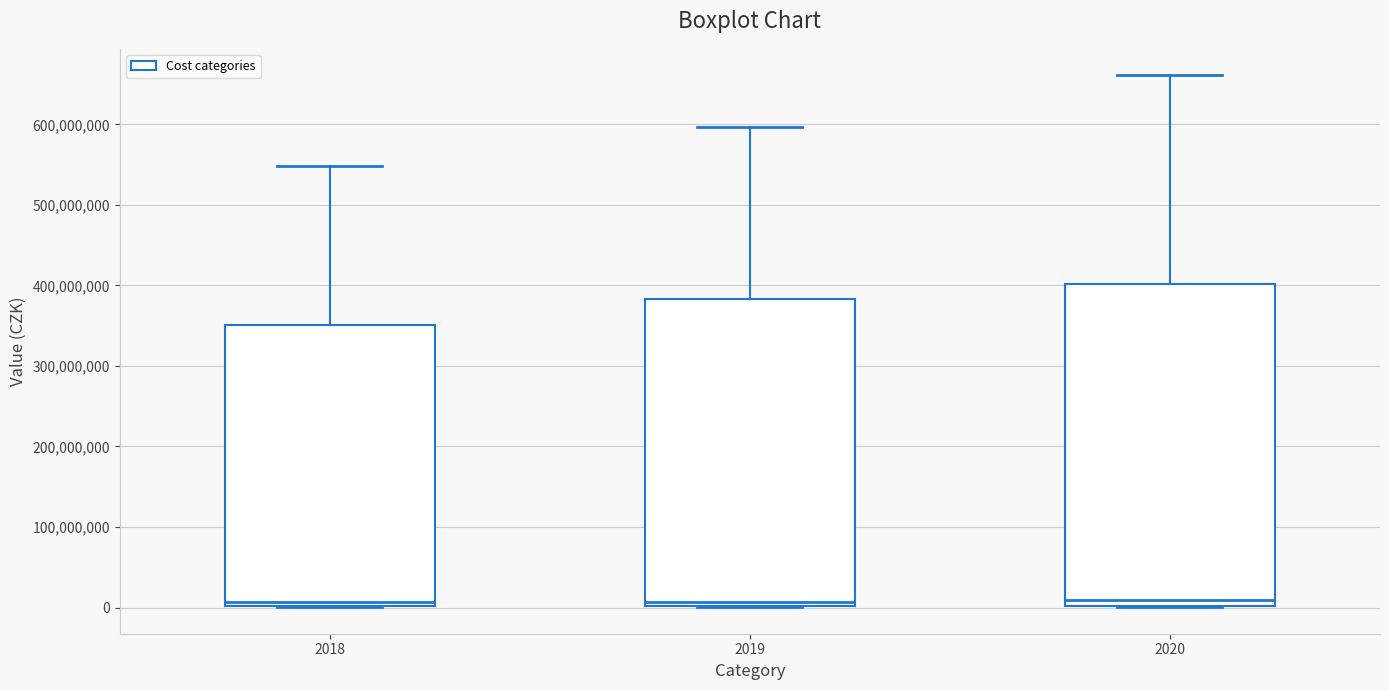

Which box is the tallest, from its lower edge to its upper edge?

2020